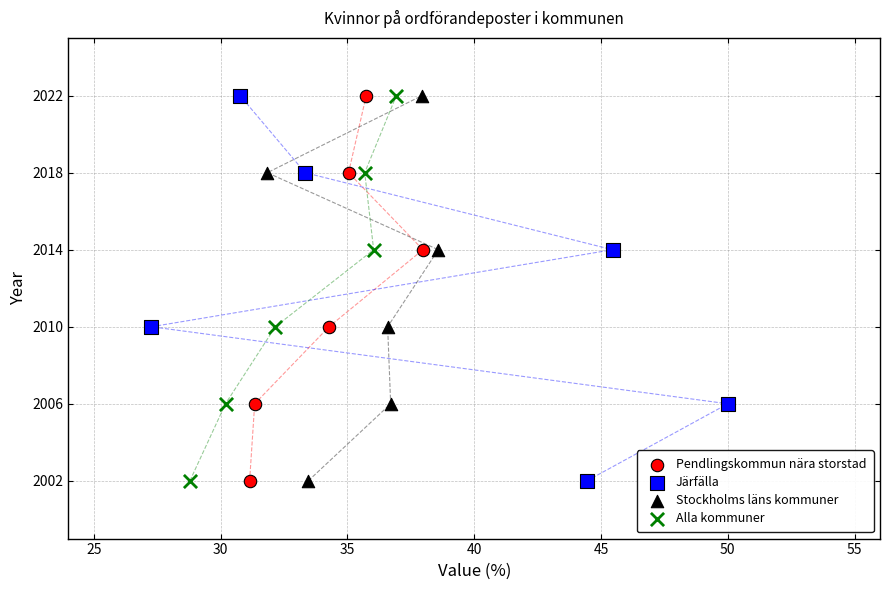

What are all the series names shown in the legend?

Pendlingskommun nära storstad, Järfälla, Stockholms läns kommuner, Alla kommuner